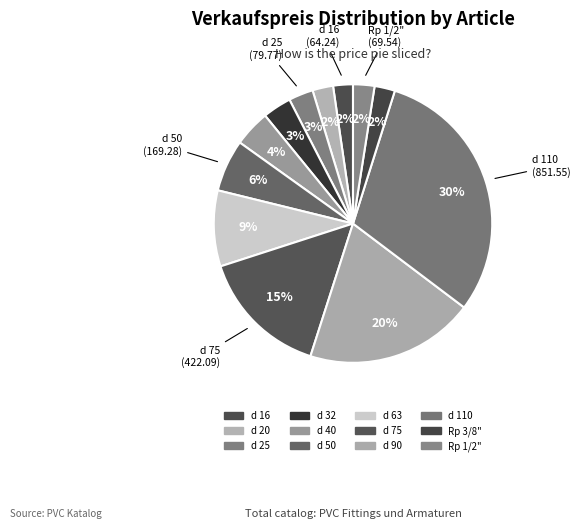

To the nearest percent, what portion does d 25 represent?

3%